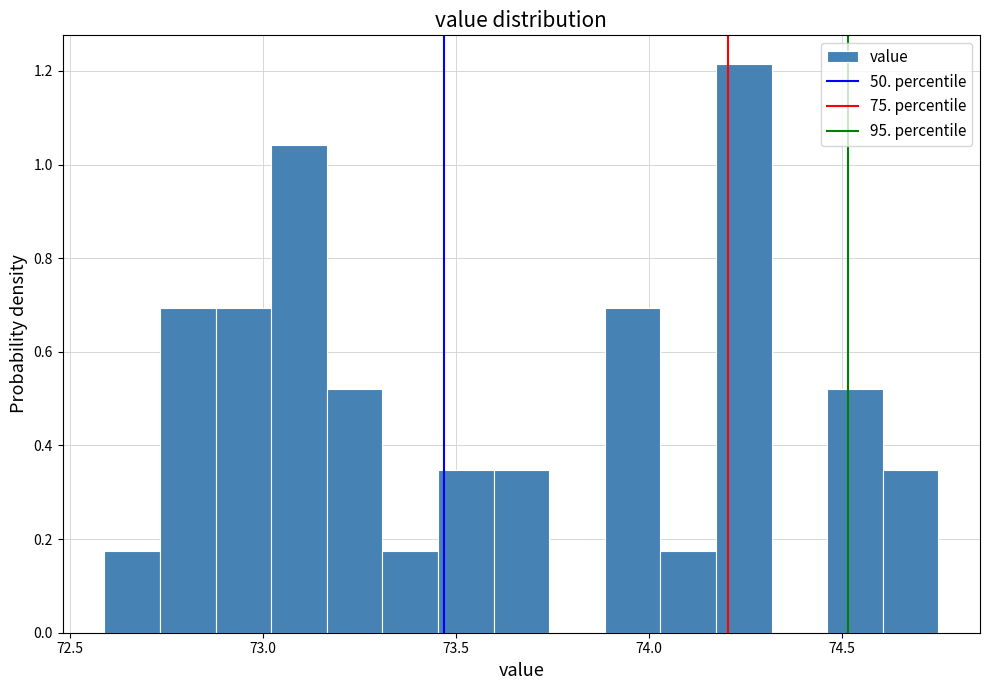

Around what value on the x-axis is the tallest bar? Give the approximate position of its centre, as read against the axis.

74.25